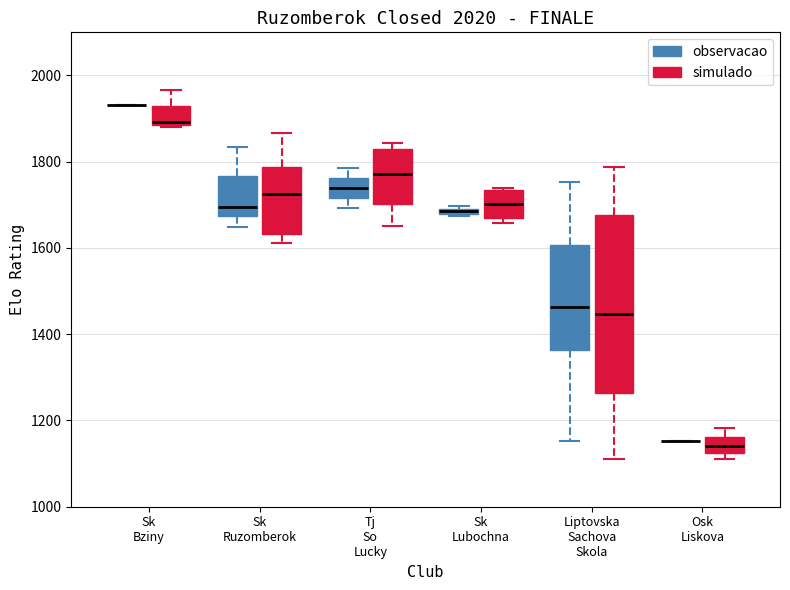

Which box is the tallest, from its lower edge to its upper edge?

Liptovska Sachova Skola (simulado)